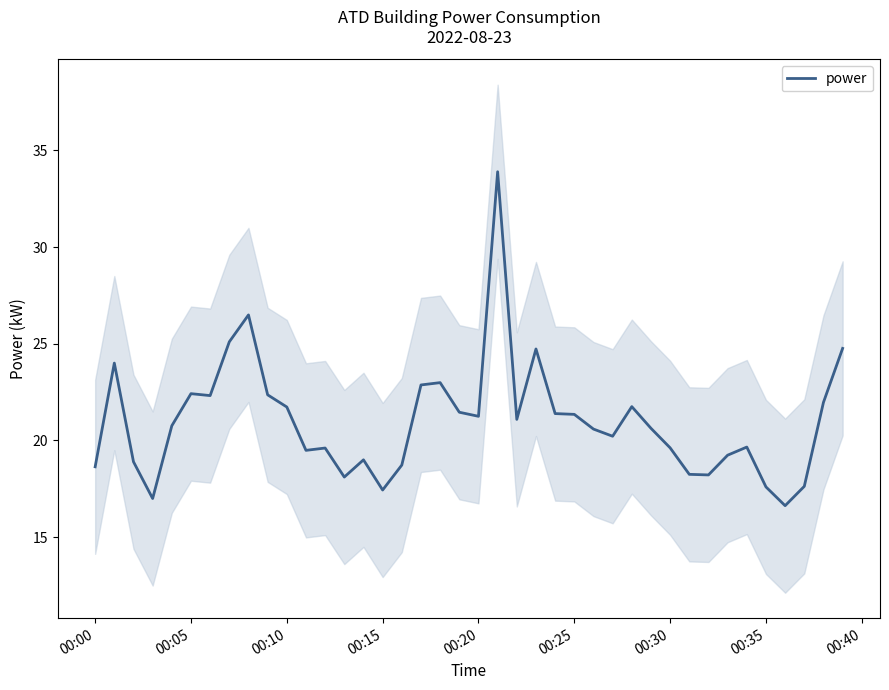

Reading left to right, list all the values displayed in this chart.

18.6	24.0	18.9	17.0	20.8	22.4	22.3	25.1	26.5	22.4	21.7	19.5	19.6	18.1	19.0	17.4	18.7	22.9	23.0	21.5	21.2	33.9	21.1	24.7	21.4	21.4	20.6	20.2	21.8	20.6	19.6	18.2	18.2	19.2	19.7	17.6	16.6	17.6	22.0	24.8